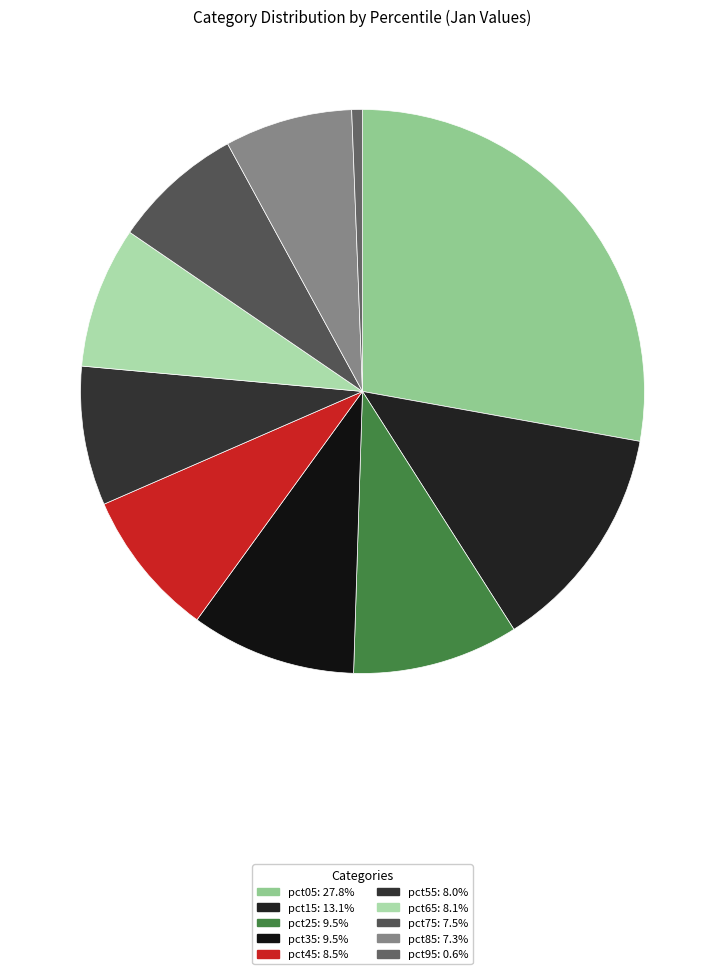

Does pct95 represent more than half of the total?

No